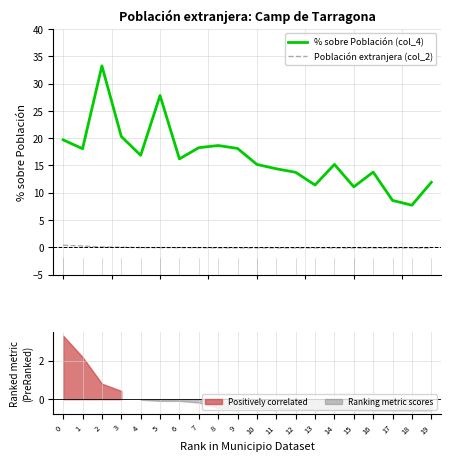

Which series has the widest spread of values?

% sobre Población (col_4)